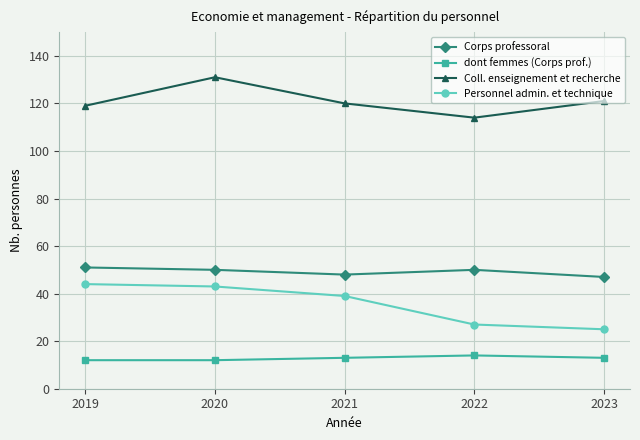

Reading left to right, what are all the values shown in this chart?

Corps professoral: 51	50	48	50	47
dont femmes (Corps prof.): 12	12	13	14	13
Coll. enseignement et recherche: 119	131	120	114	121
Personnel admin. et technique: 44	43	39	27	25